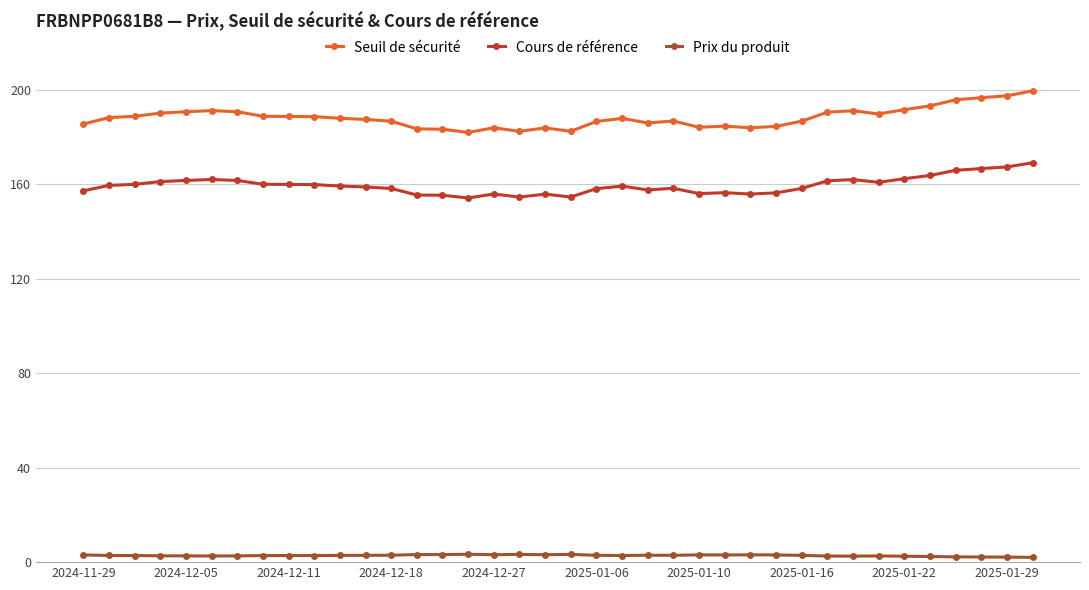

At how many categories does at least one series exceed 103?

38